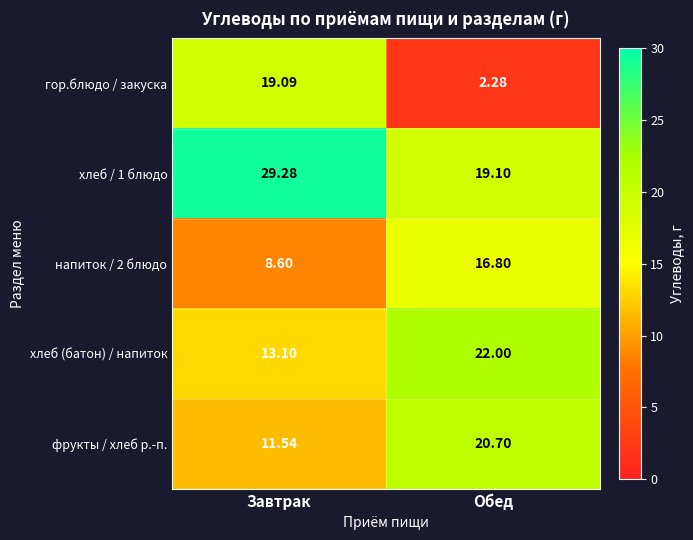

At which category does the chart reach its peak across all series?

Завтрак